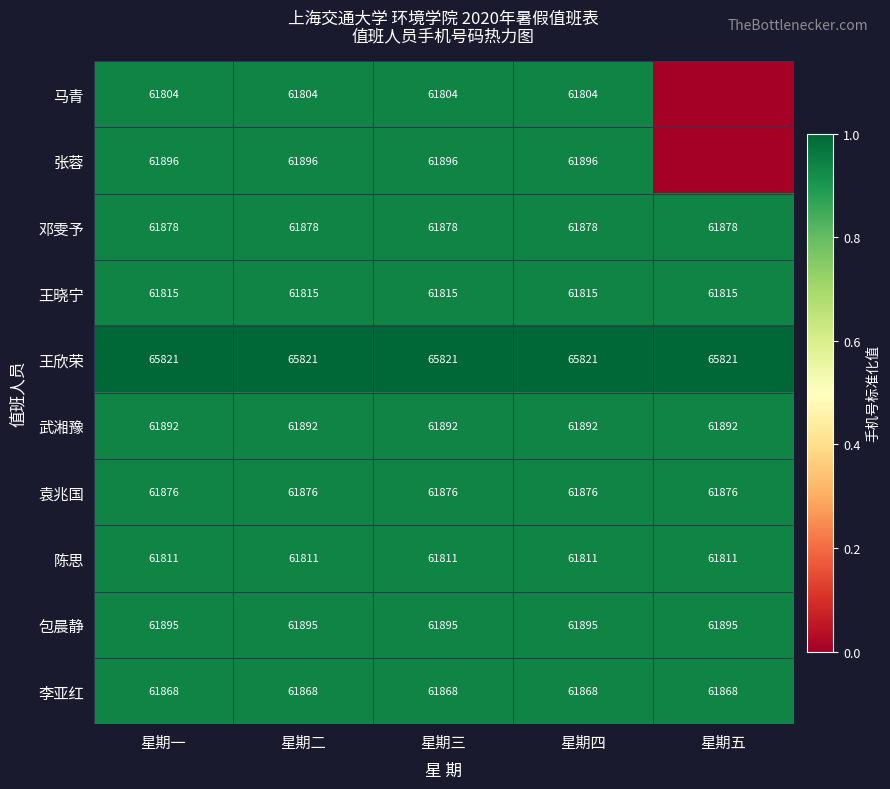

What is the total value across all series at 星期四?

622556